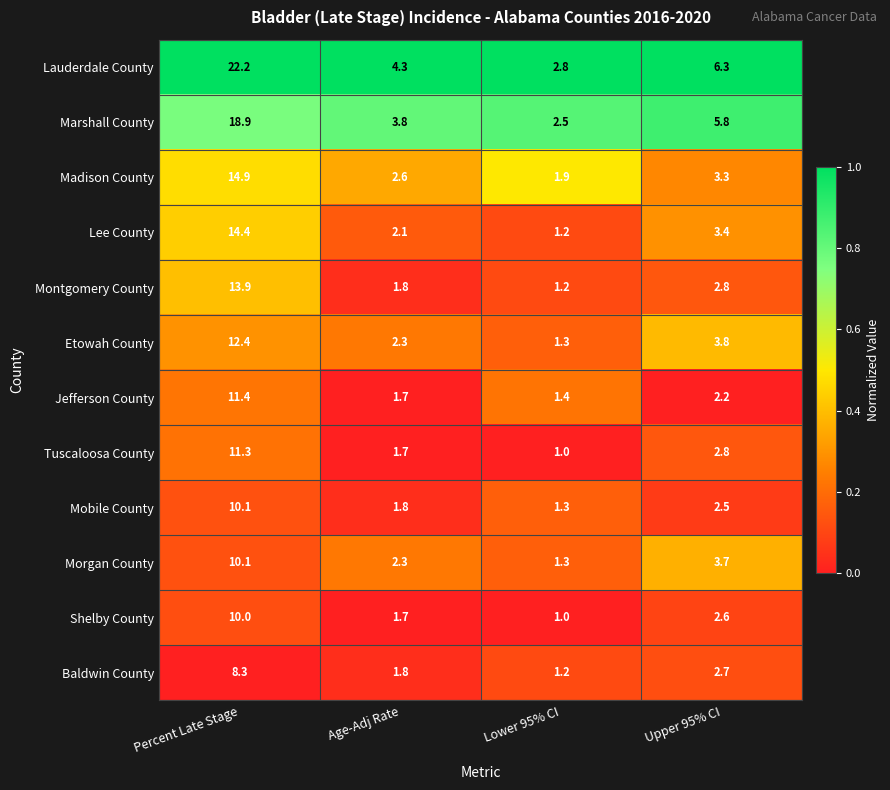

Rank the categories by Lee County value from lowest to highest.

Lower 95% CI, Age-Adj Rate, Upper 95% CI, Percent Late Stage